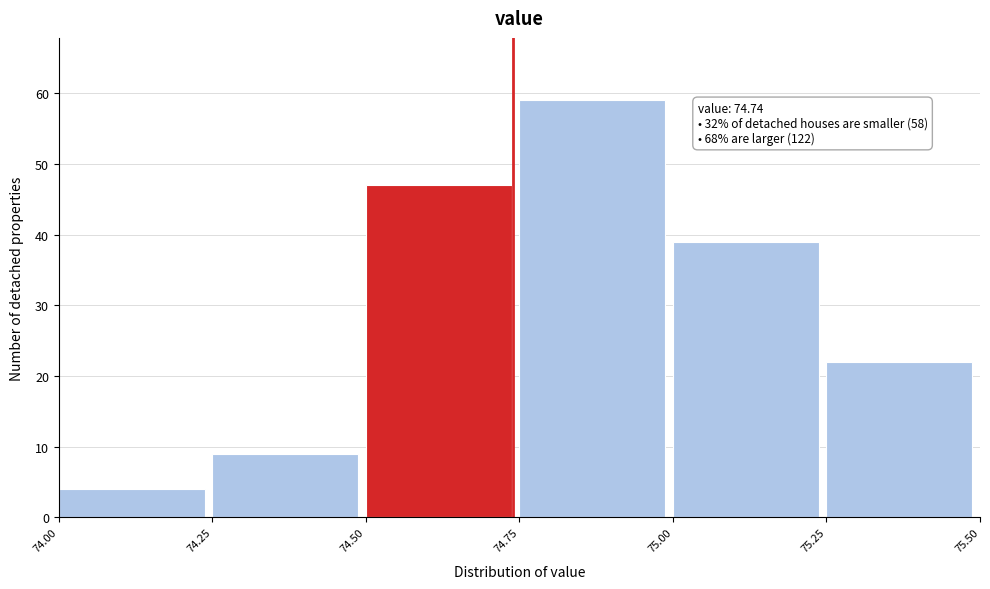

Over which range of the x-axis is the bar tallest?

74.75 to 75.00